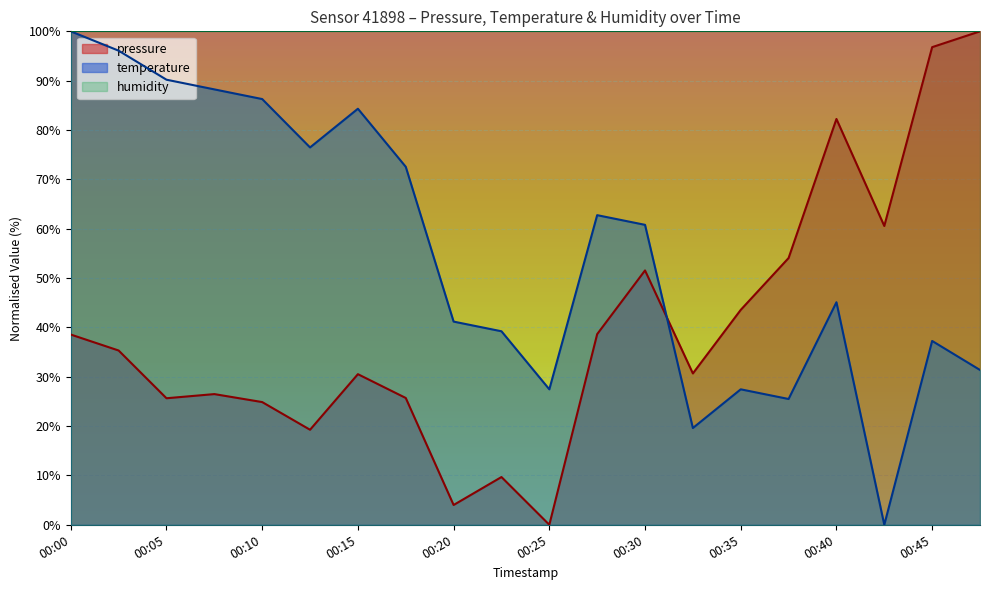

Which series has the largest total across all categories?

humidity